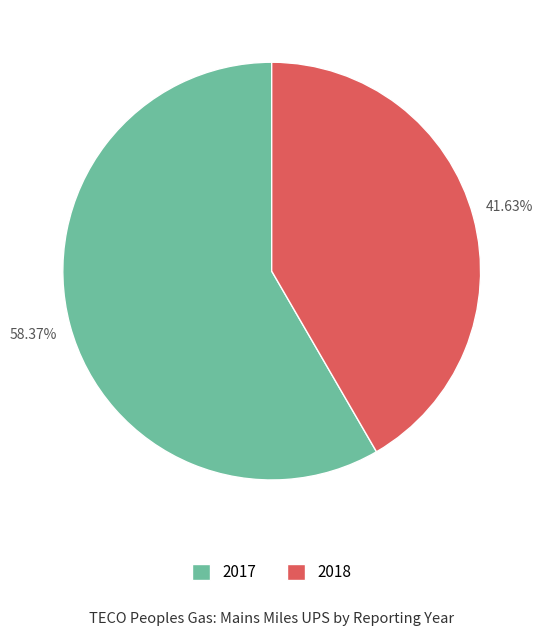

What is the ratio of the value at 2018 to the value at 2017?

0.7